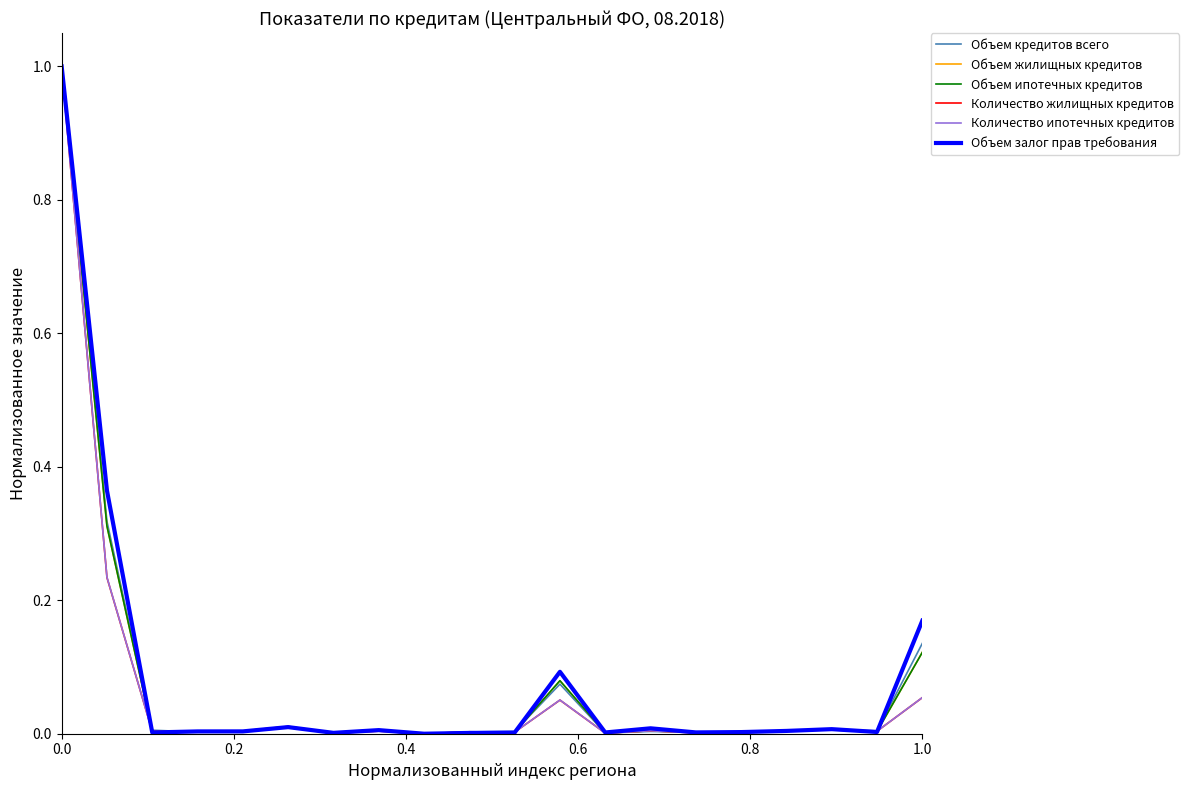

What is the maximum value for Объем жилищных кредитов?

1.0